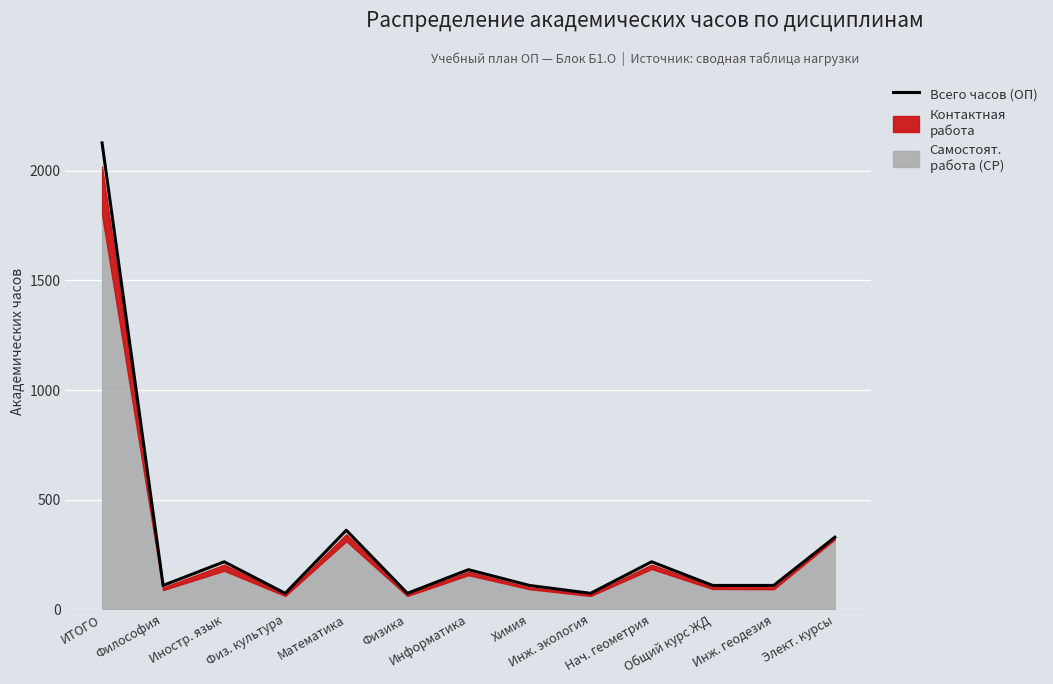

True or false: the data shows 108 at Общий курс ЖД.

True